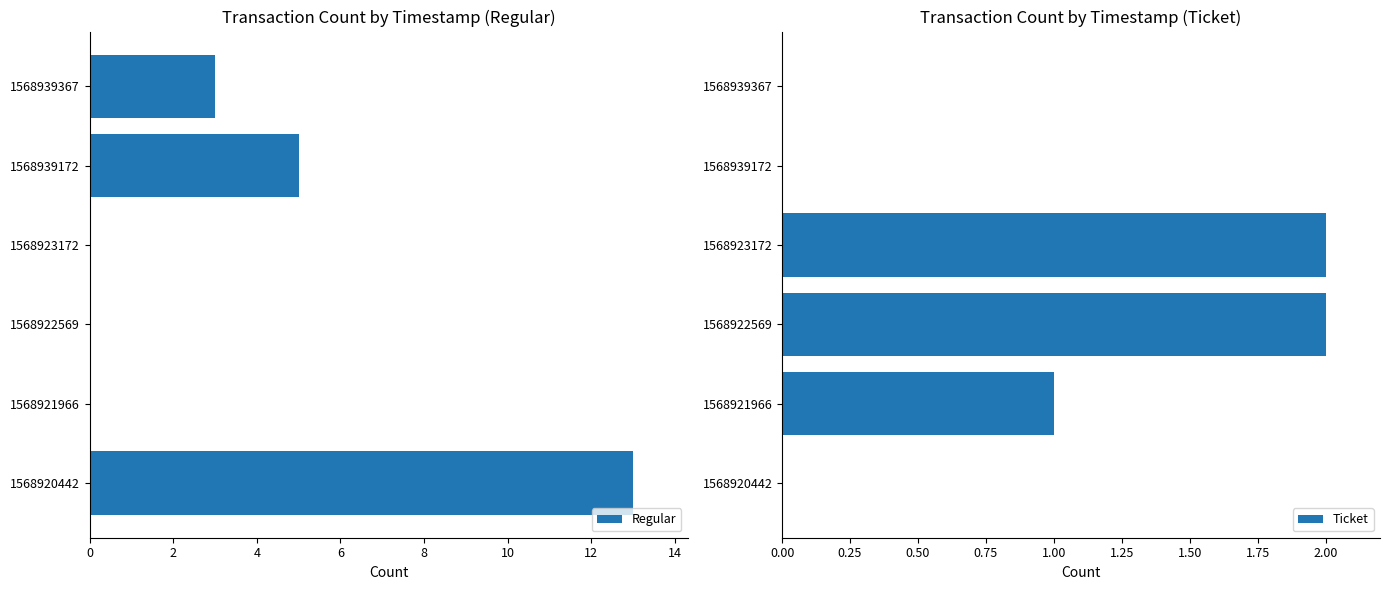

What are all the series names shown in the legend?

Regular, Ticket